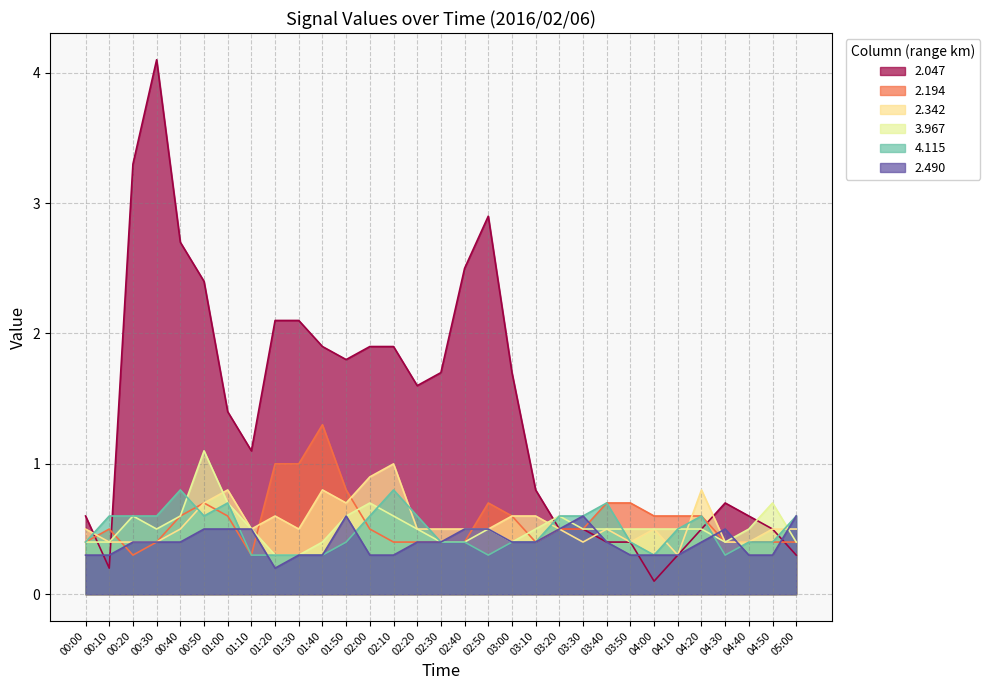

What is the minimum value for 2.194?

0.3